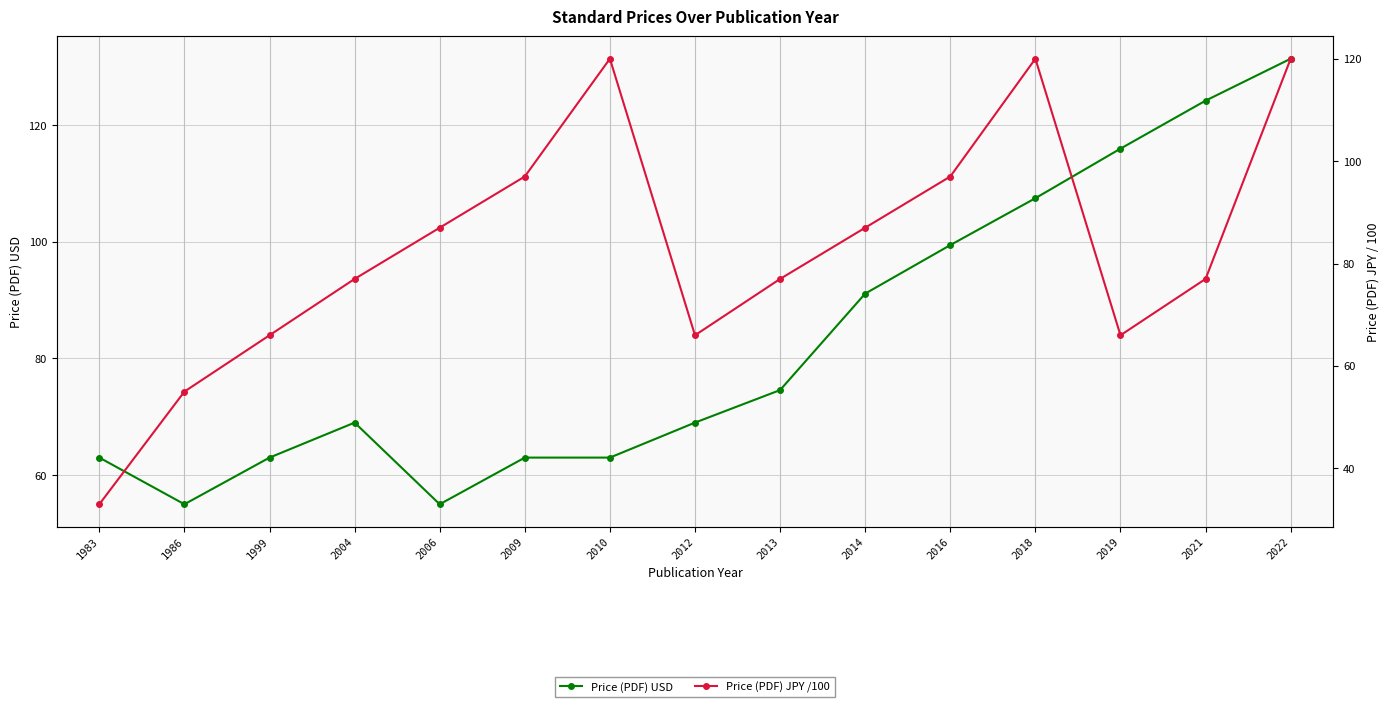

Which series changed the most between 2014 and 2018?

Price (PDF) JPY /100